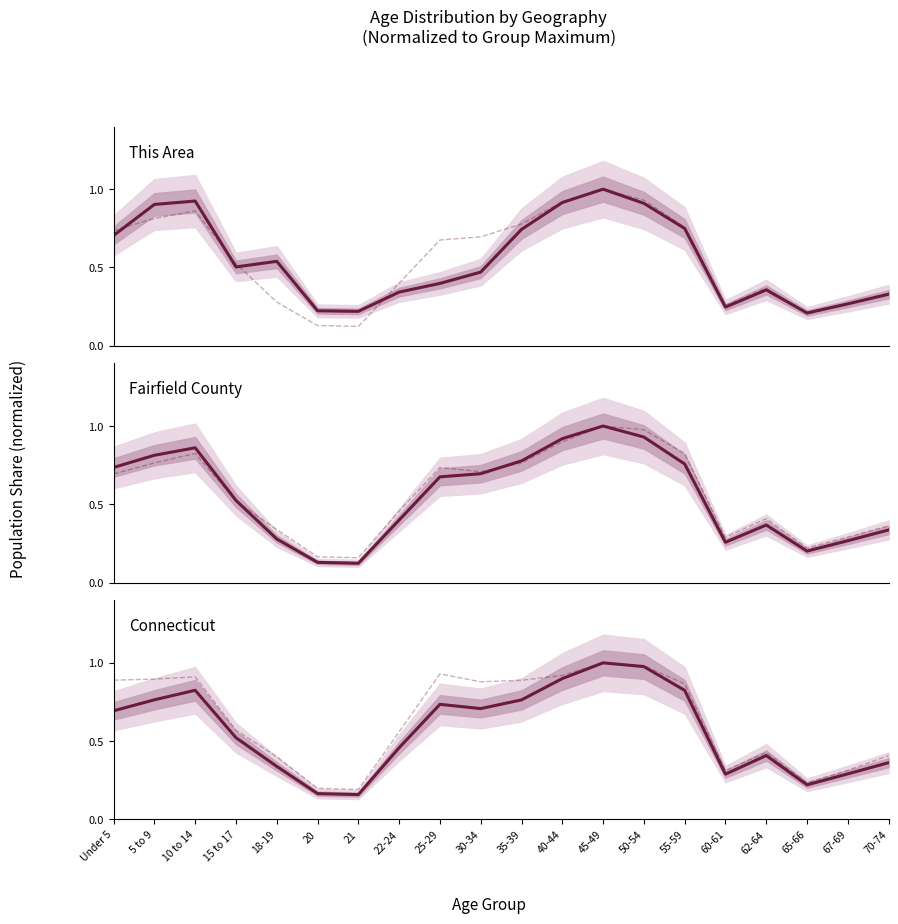

Where is Connecticut vs National nearest to the value 0?

21